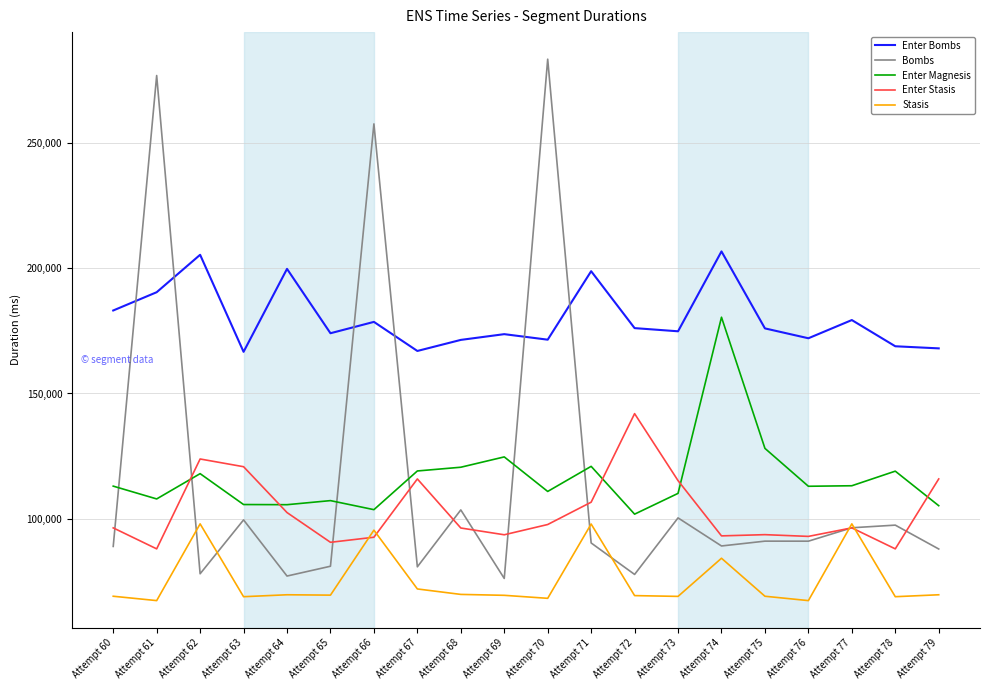

Does the chart display data point markers on the line(s)?

No